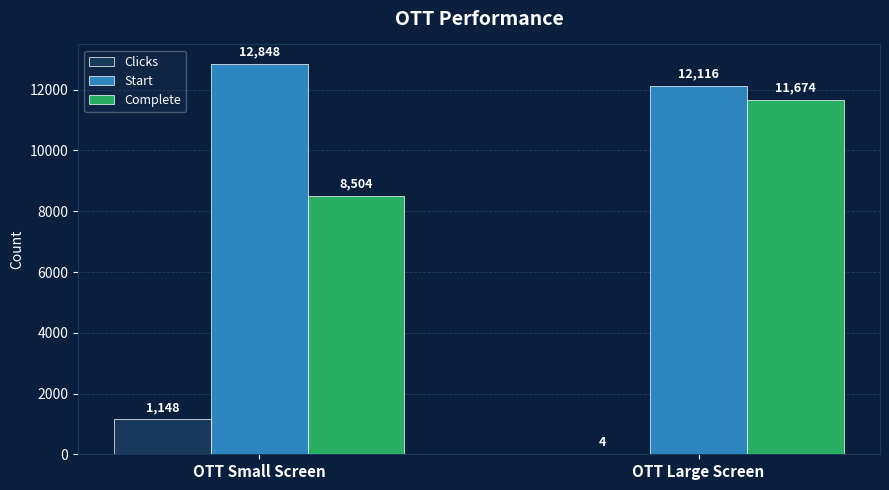

Which label corresponds to the largest value in the chart?

OTT Small Screen